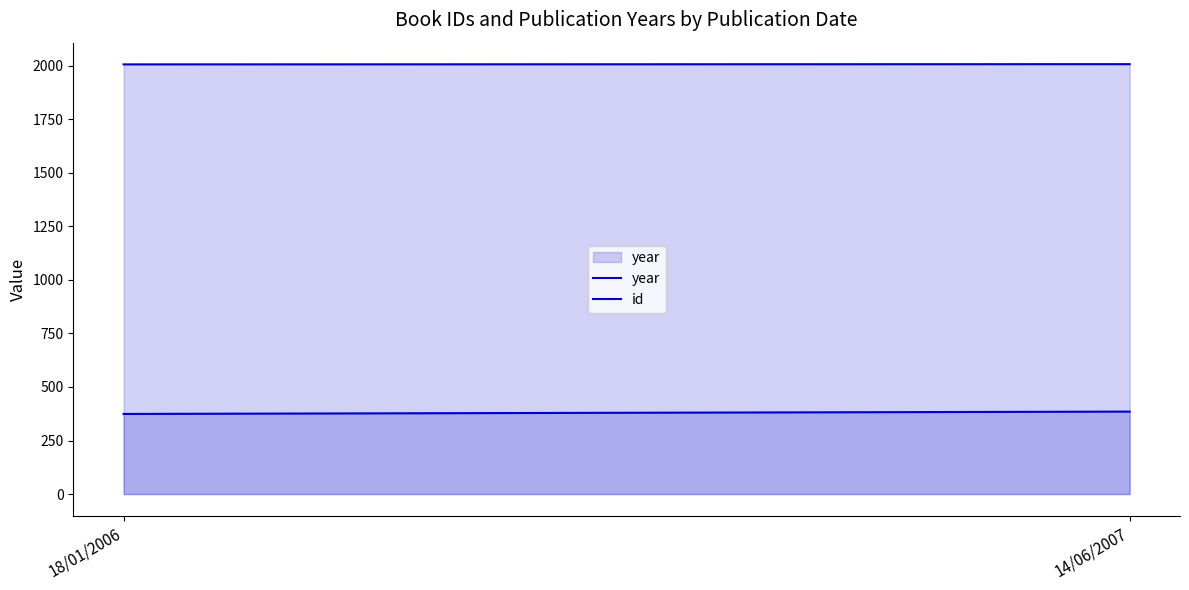

Where is year nearest to the value 2006?

18/01/2006